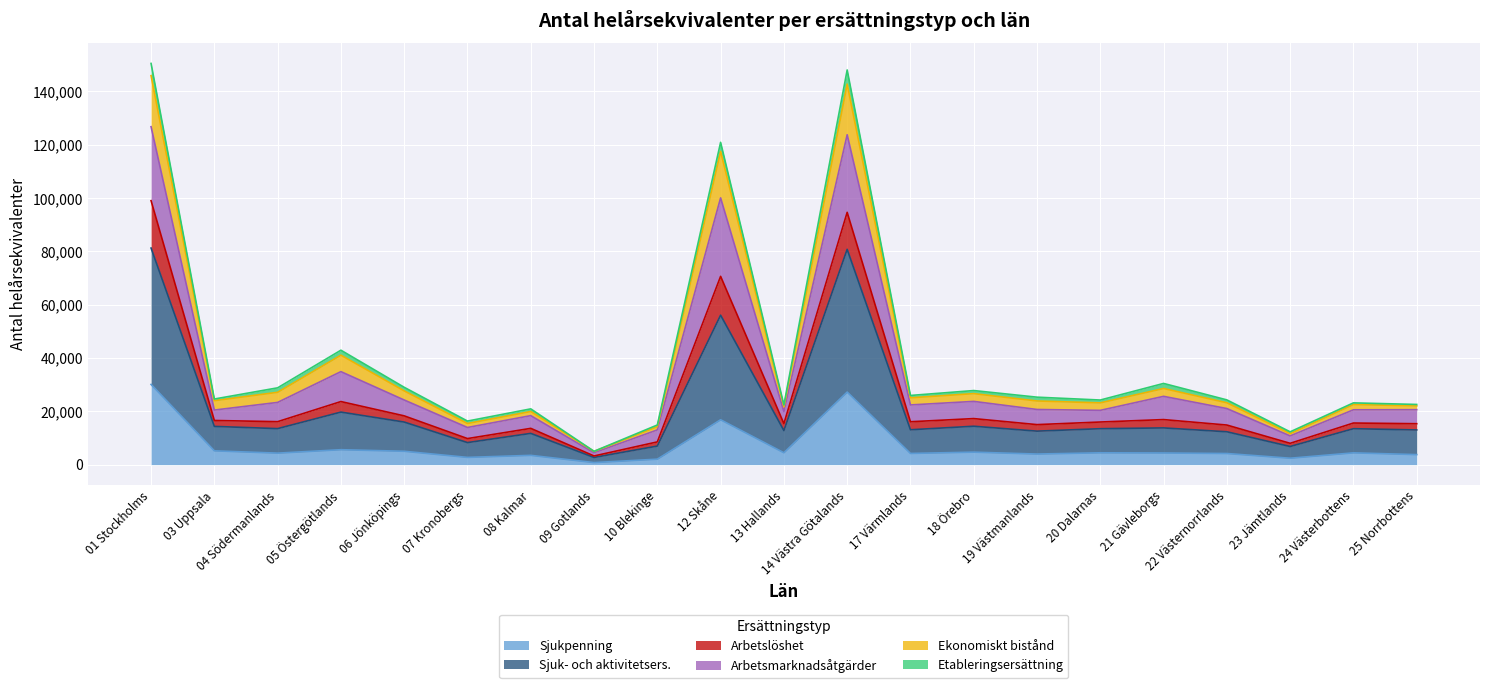

At which category is the sum across all series the highest?

01 Stockholms